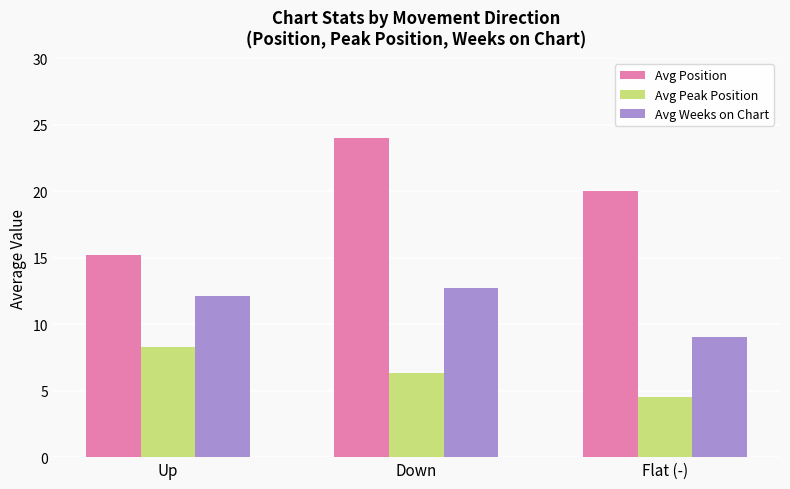

Reading right to left, extract all data points from this chart.

Avg Position: 20.0	24.0	15.2
Avg Peak Position: 4.5	6.3	8.3
Avg Weeks on Chart: 9.0	12.7	12.1